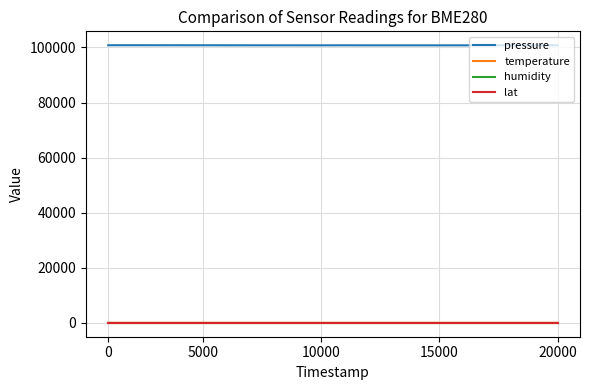

Count the number of data series in this chart.

4